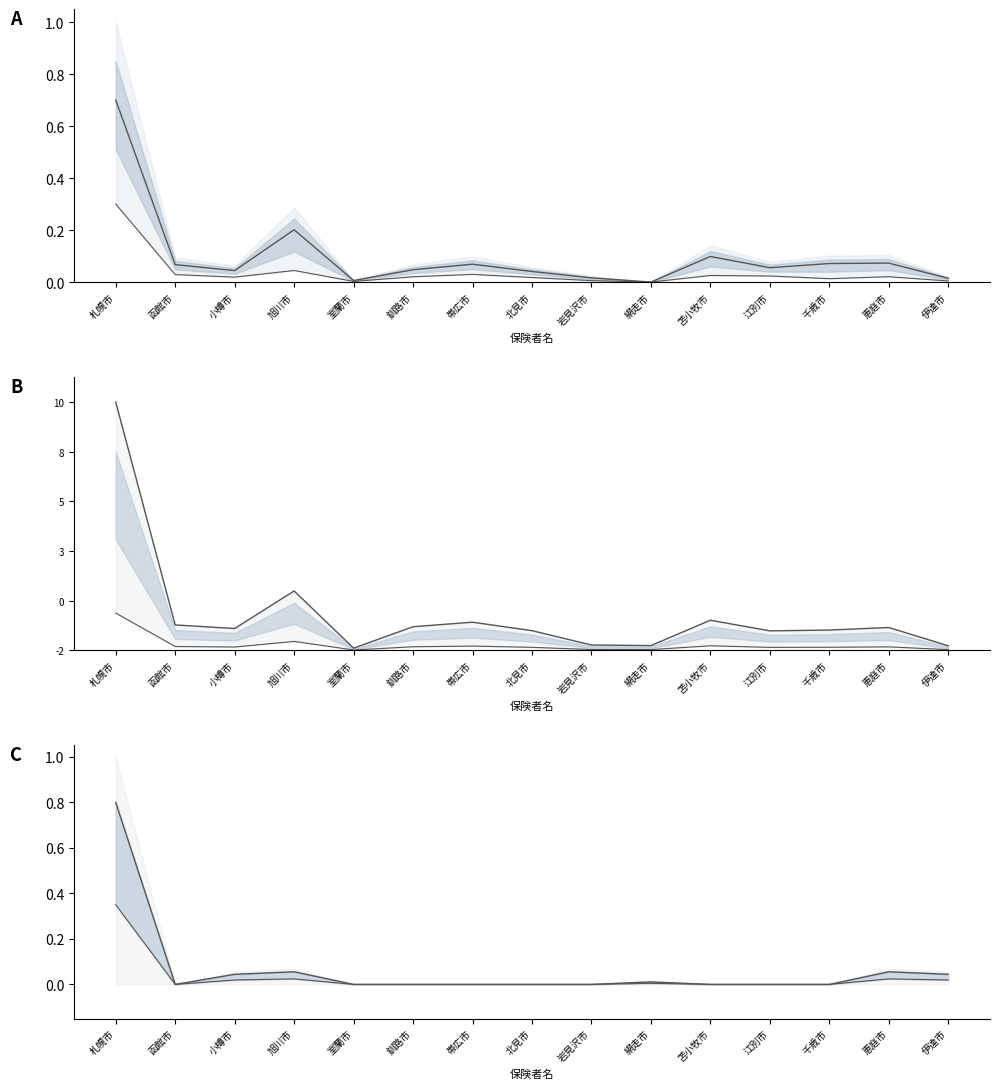

What position from the right is 旭川市?

12